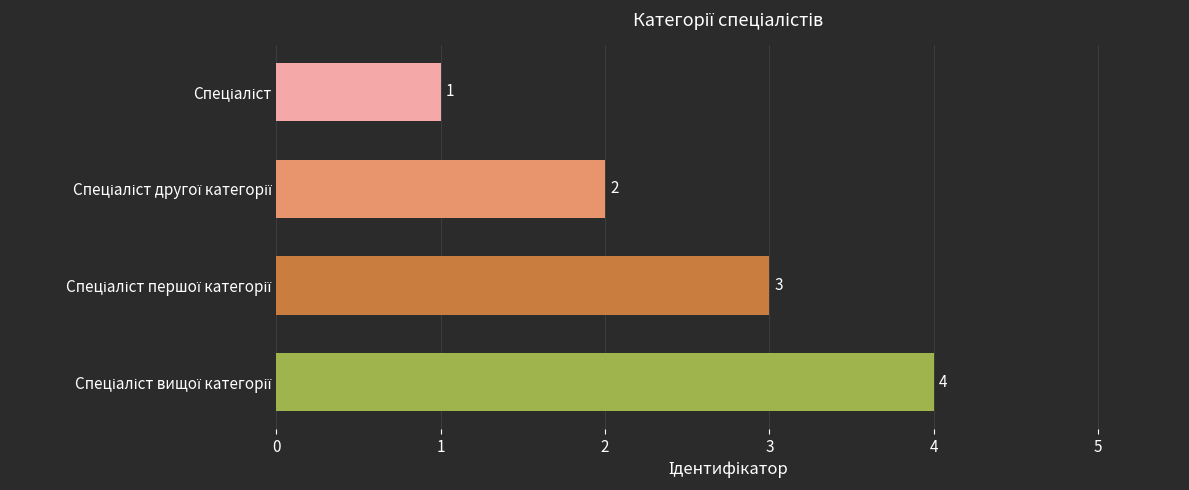

Does the chart contain stacked bars?

No